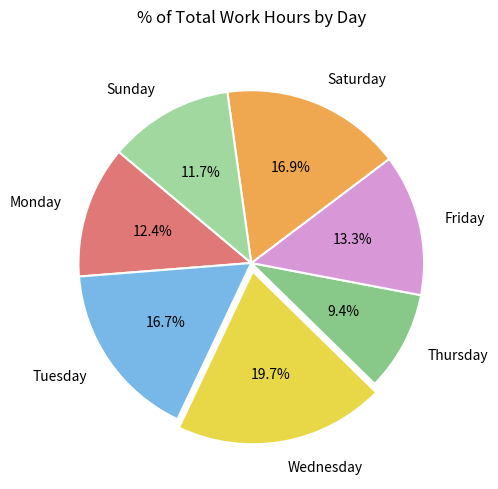

Which has a higher value, Saturday or Sunday?

Saturday